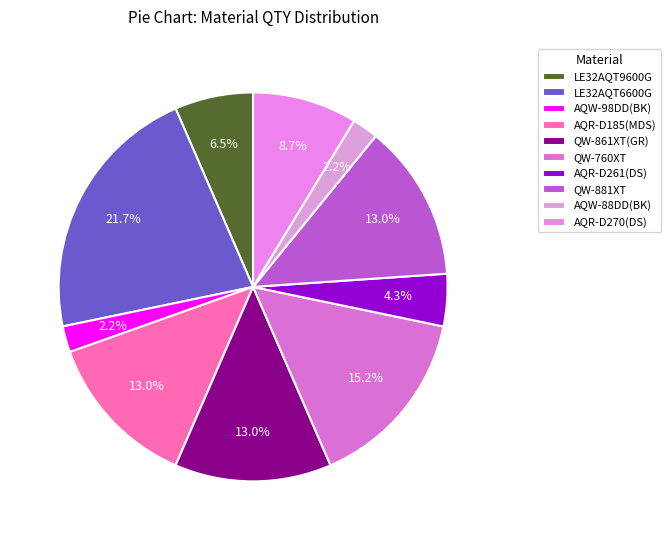

Rank the categories by value from lowest to highest.

AQW-98DD(BK), AQW-88DD(BK), AQR-D261(DS), LE32AQT9600G, AQR-D270(DS), AQR-D185(MDS), QW-861XT(GR), QW-881XT, QW-760XT, LE32AQT6600G